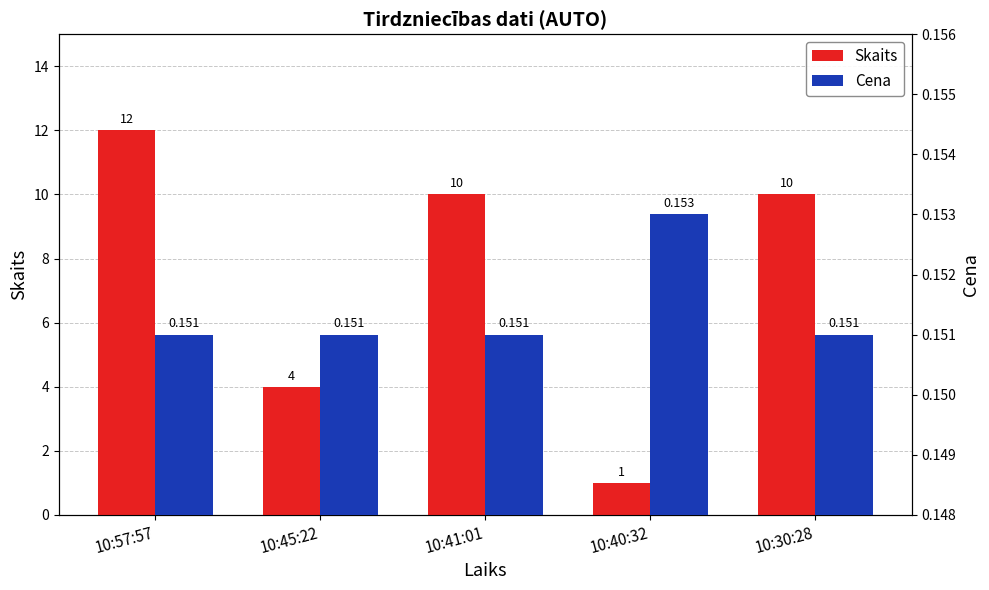

List the series in order of their overall mean, highest first.

Skaits, Cena